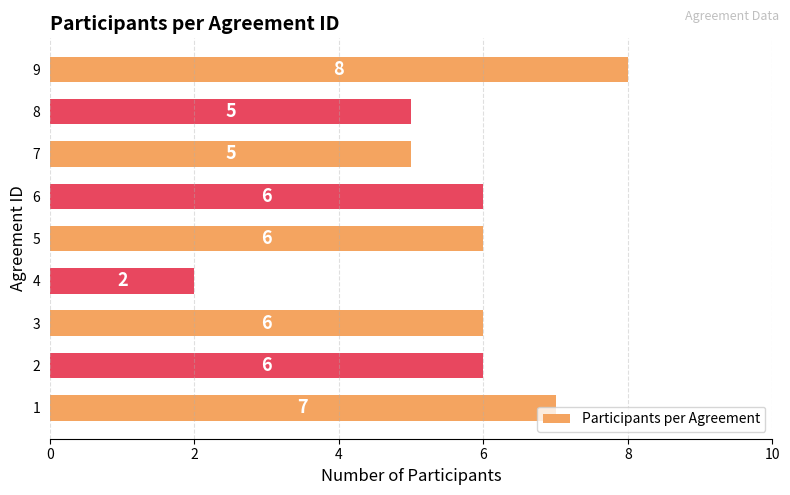

What is the difference between the second highest and minimum values?

5